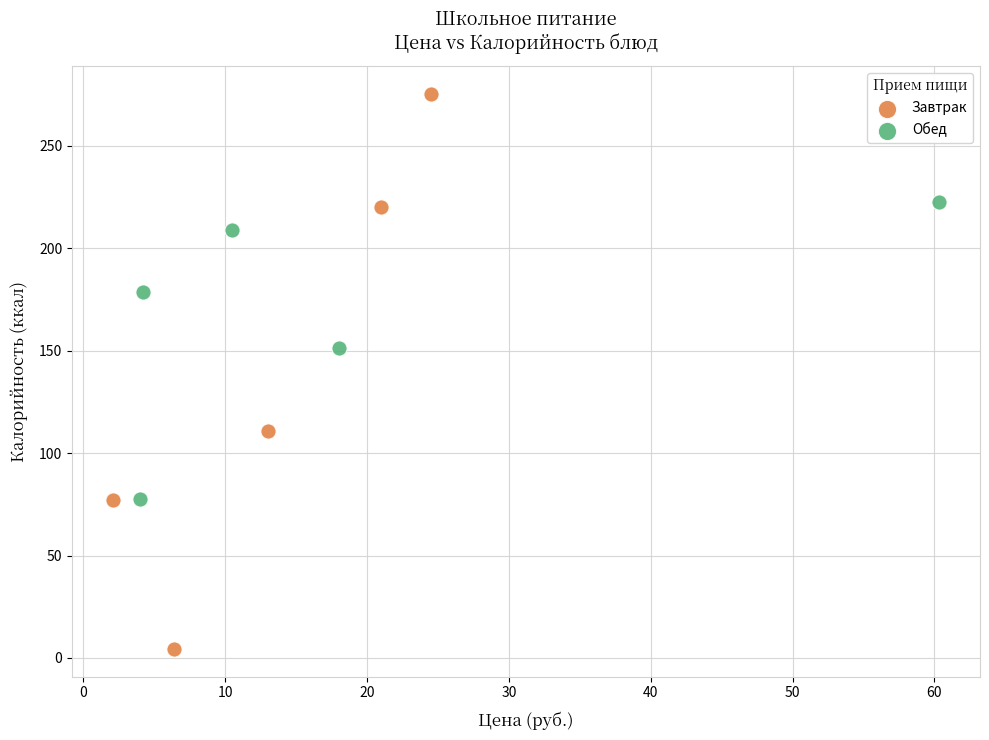

Which series has the largest Y range (max minus min)?

Завтрак